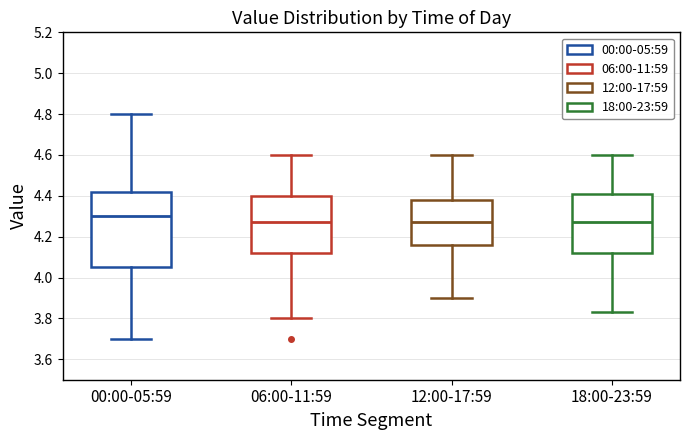

Reading left to right, transcribe this box plot: for each box, give where its median line is, the range the box spans, and where its two whiskers end, as read against the y-axis. The values are not printed on the chart, so give them approximately, as read against the axis.

00:00-05:59: median 4.30, box 4.06 to 4.42, whiskers 3.70 to 4.80
06:00-11:59: median 4.28, box 4.12 to 4.40, whiskers 3.80 to 4.60
12:00-17:59: median 4.28, box 4.16 to 4.38, whiskers 3.90 to 4.60
18:00-23:59: median 4.28, box 4.12 to 4.40, whiskers 3.84 to 4.60